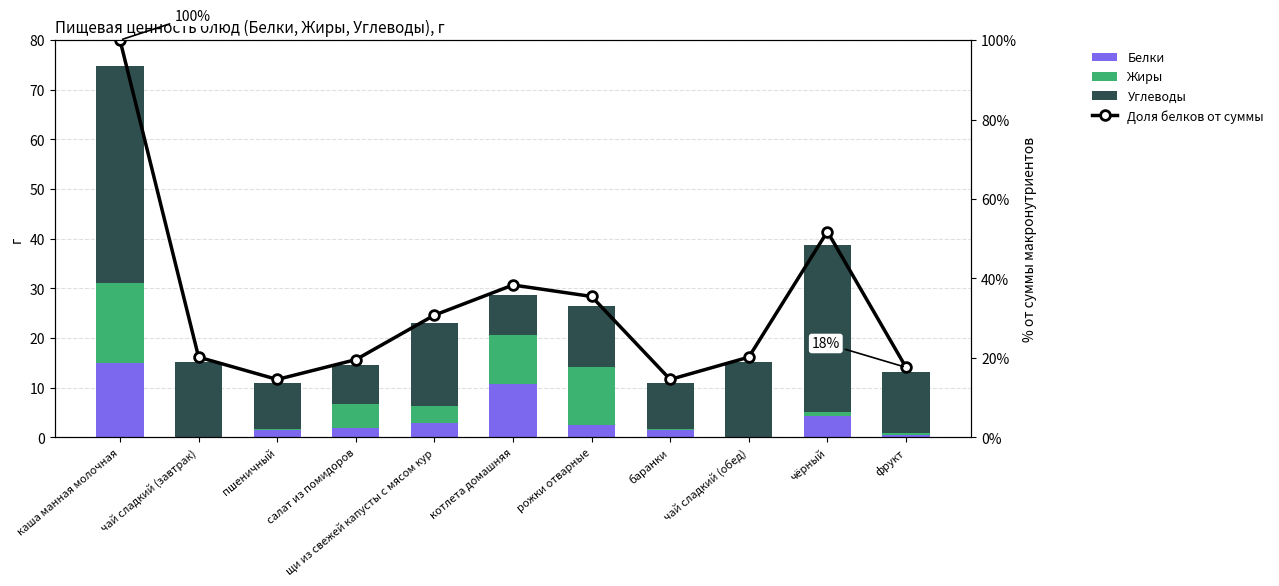

Reading left to right, what are all the values shown in this chart?

Белки: каша манная молочная=15.0	чай сладкий (завтрак)=0.1	пшеничный=1.5	салат из помидоров=1.8	щи из свежей капусты с мясом кур=2.8	котлета домашняя=10.8	рожки отварные=2.5	баранки=1.5	чай сладкий (обед)=0.1	чёрный=4.3	фрукт=0.5
Жиры: каша манная молочная=16.0	чай сладкий (завтрак)=0.0	пшеничный=0.2	салат из помидоров=4.9	щи из свежей капусты с мясом кур=3.4	котлета домашняя=9.8	рожки отварные=11.7	баранки=0.2	чай сладкий (обед)=0.0	чёрный=0.7	фрукт=0.4
Углеводы: каша манная молочная=43.8	чай сладкий (завтрак)=15.0	пшеничный=9.2	салат из помидоров=7.9	щи из свежей капусты с мясом кур=16.8	котлета домашняя=8.1	рожки отварные=12.3	баранки=9.2	чай сладкий (обед)=15.0	чёрный=33.7	фрукт=12.4
Доля белков от суммы: каша манная молочная=100.0	чай сладкий (завтрак)=20.2	пшеничный=14.6	салат из помидоров=19.5	щи из свежей капусты с мясом кур=30.7	котлета домашняя=38.3	рожки отварные=35.5	баранки=14.6	чай сладкий (обед)=20.2	чёрный=51.8	фрукт=17.6